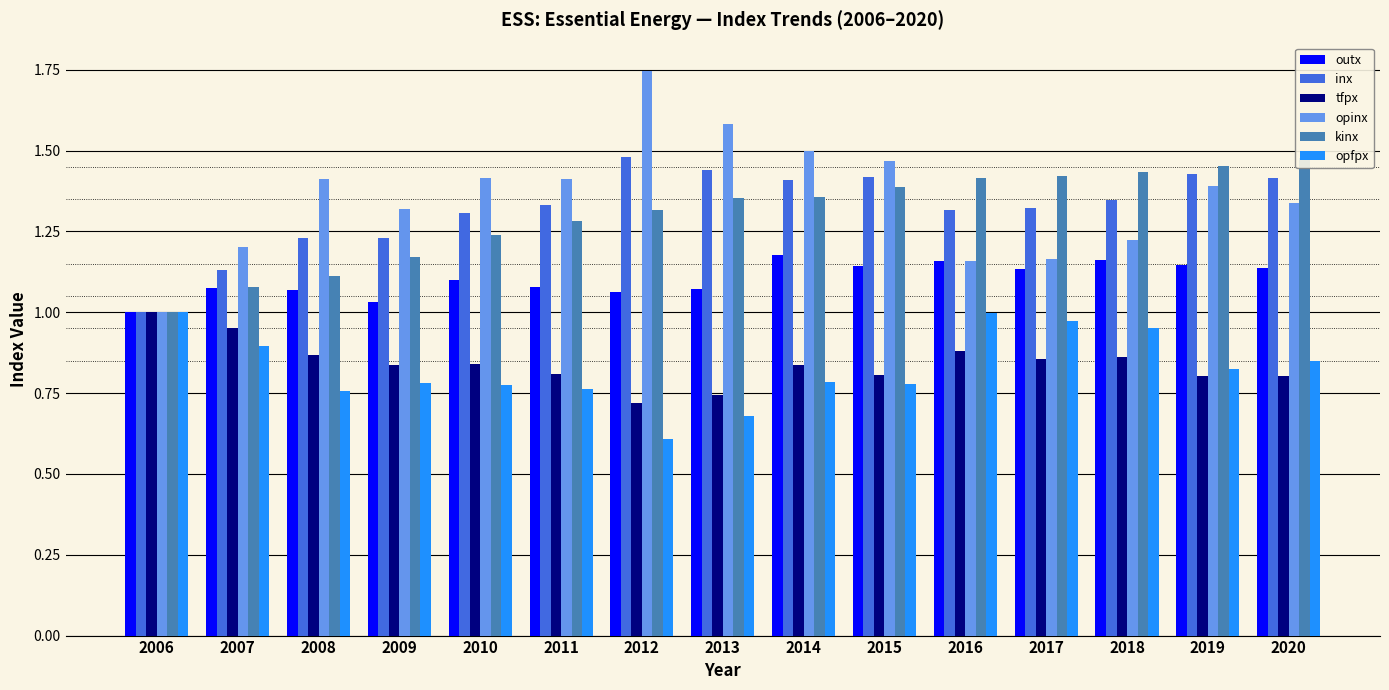

Count the inx values in the range 1 to 2.

15